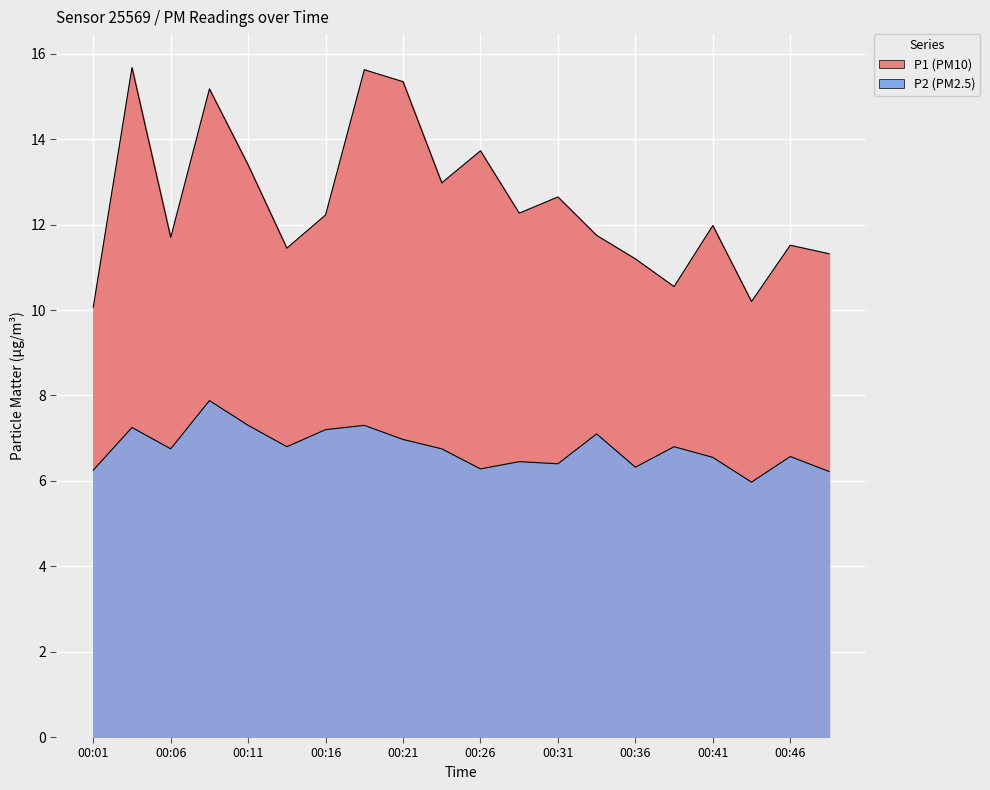

Reading left to right, extract all data points from this chart.

P1: 10.1	15.7	11.7	15.2	13.4	11.4	12.2	15.6	15.3	13.0	13.7	12.3	12.7	11.8	11.2	10.6	12.0	10.2	11.5	11.3
P2: 6.2	7.2	6.8	7.9	7.3	6.8	7.2	7.3	7.0	6.8	6.3	6.5	6.4	7.1	6.3	6.8	6.5	6.0	6.6	6.2